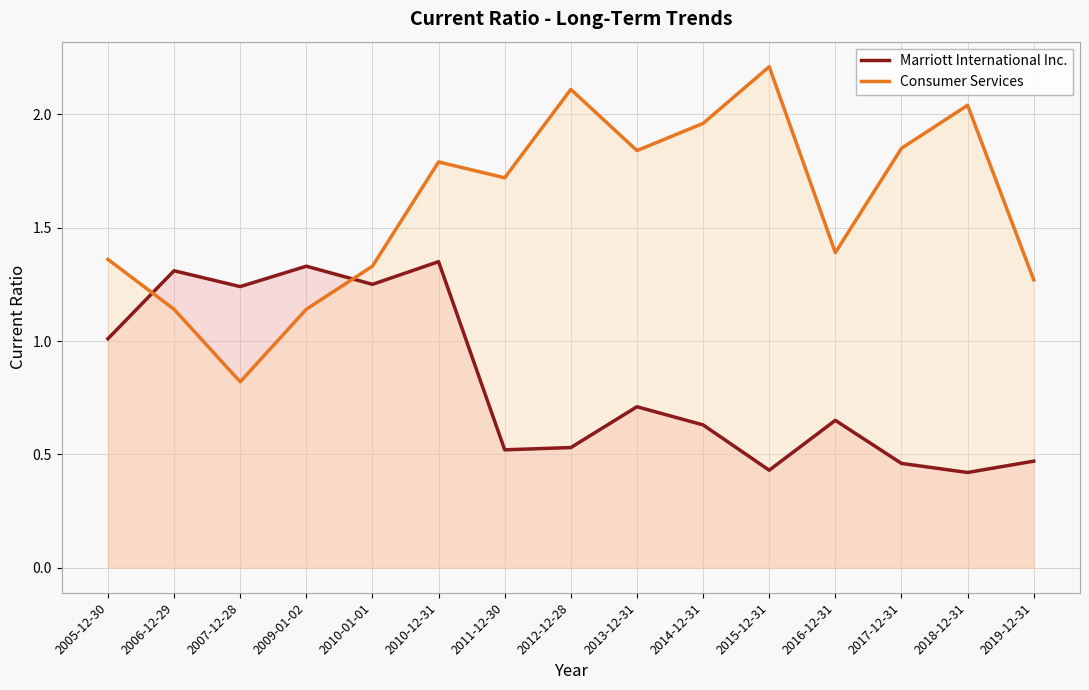

What is the total value across all series at 2007-12-28?

2.1